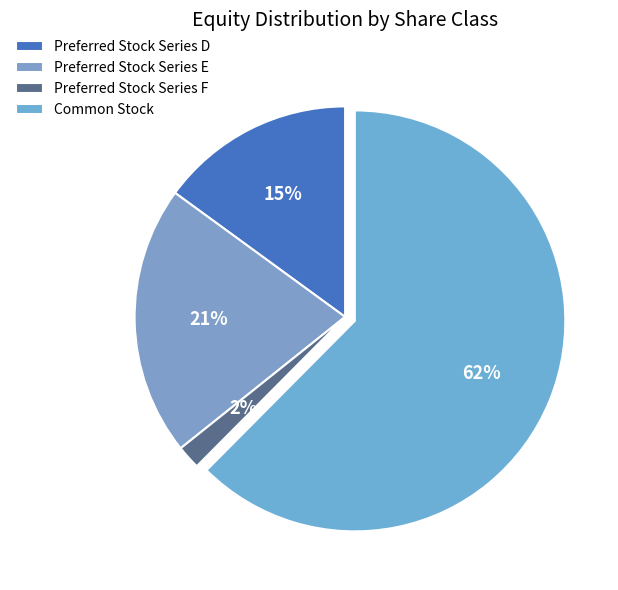

Which category has the biggest portion of the pie?

Common Stock